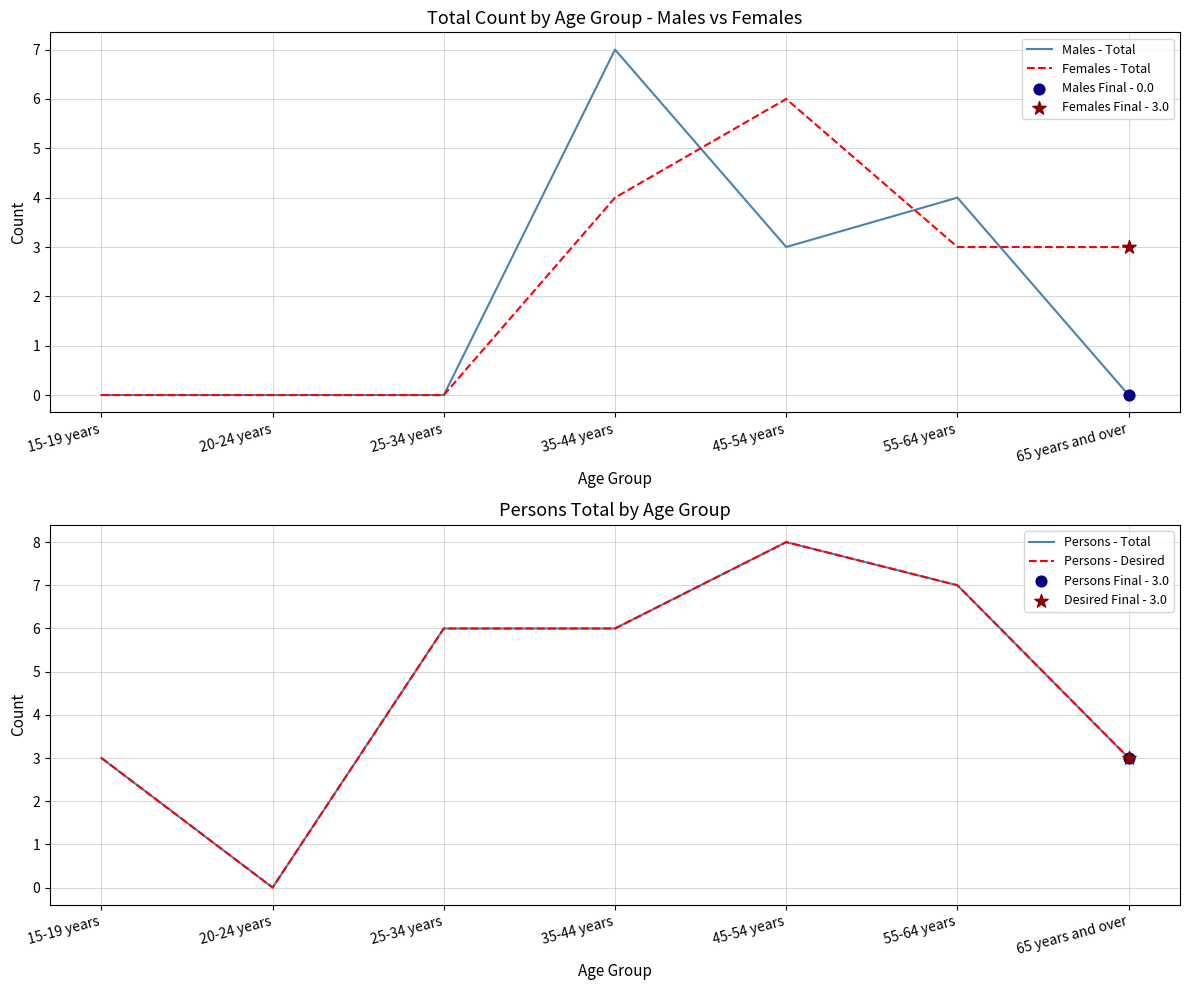

At which category is the sum across all series the highest?

45-54 years